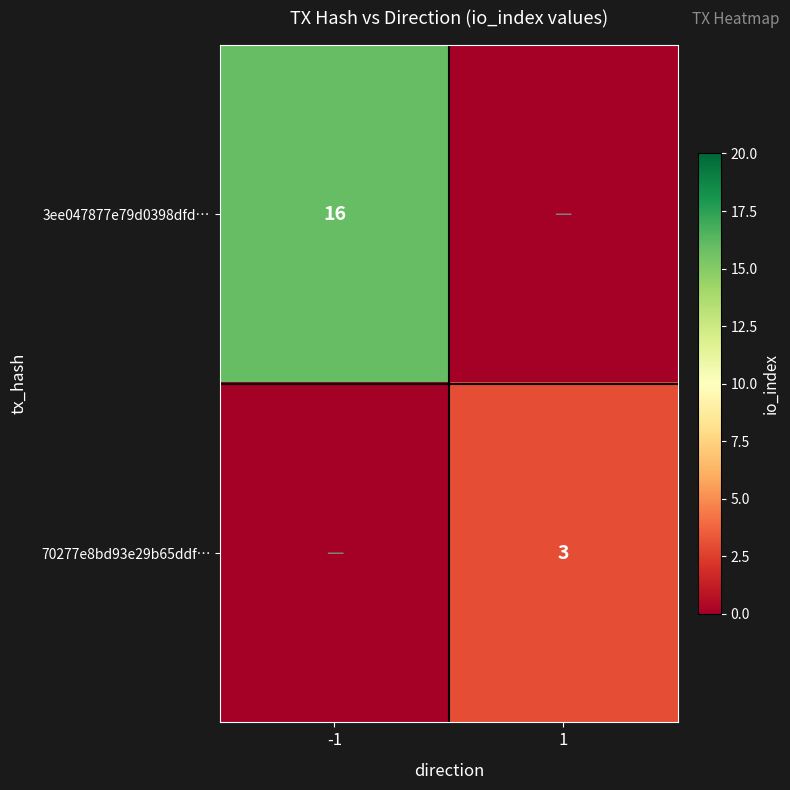

The 3ee047877e79d0398dfd… series shows 16 at -1. True or false?

True